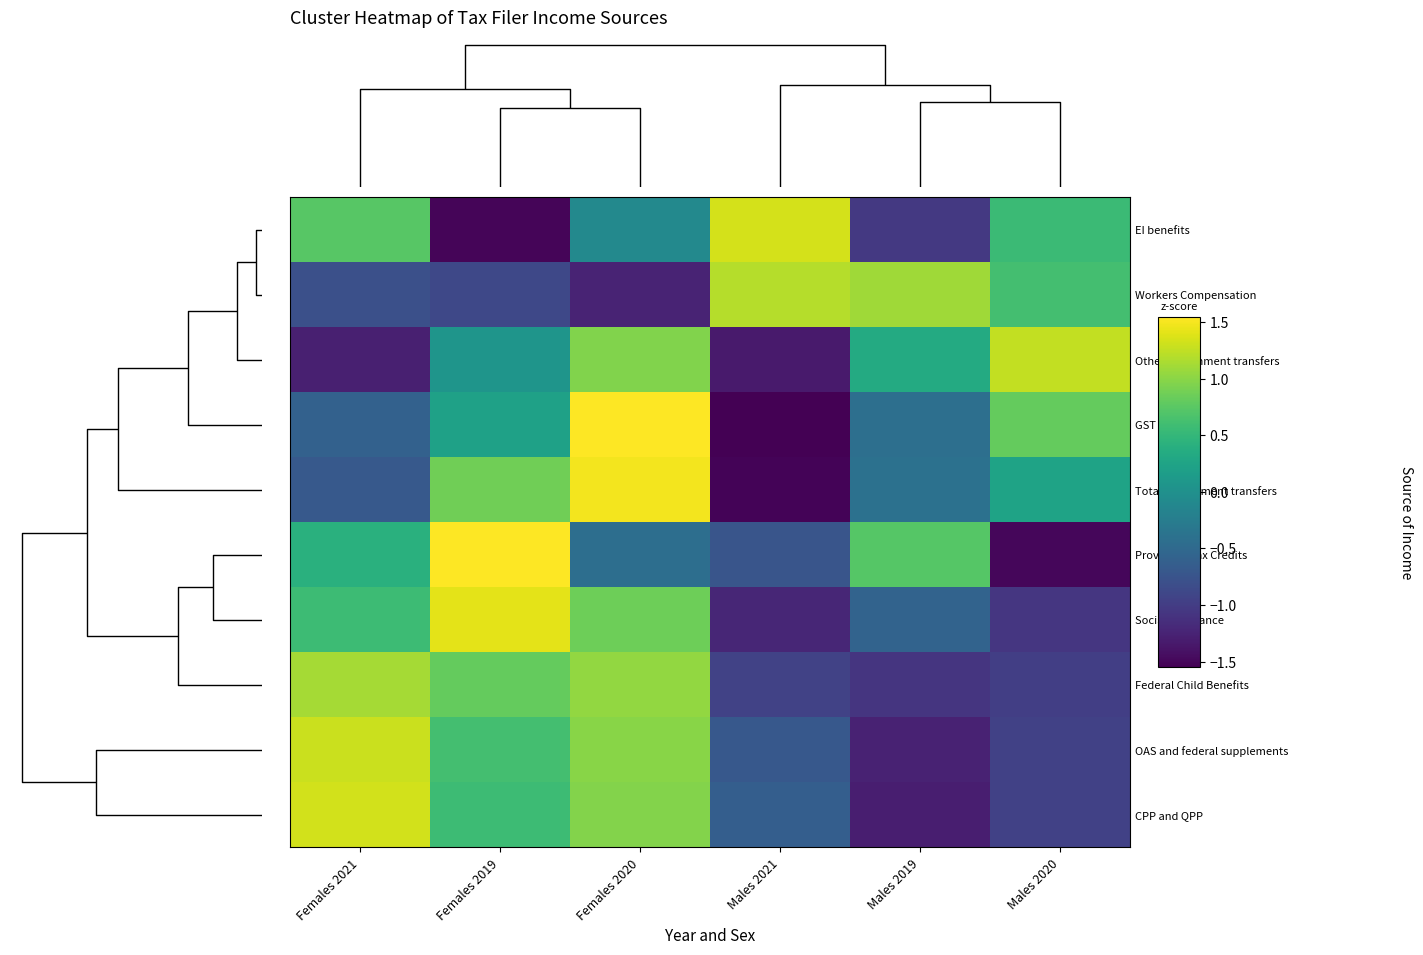

Between Males 2019 and Males 2021, which is larger?

Males 2021